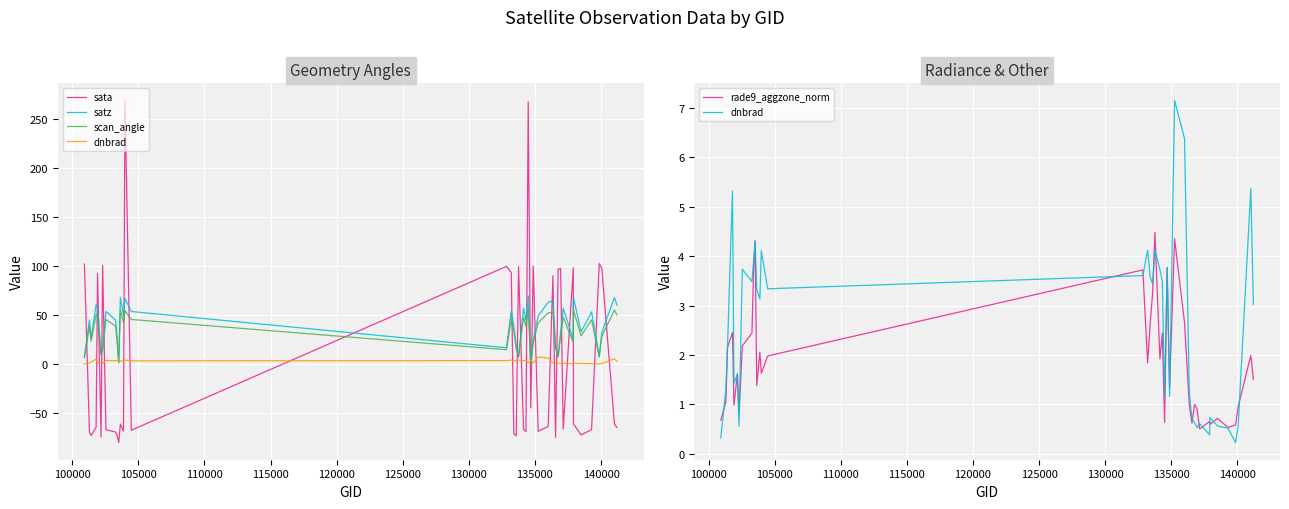

What are all the series names shown in the legend?

sata, satz, scan_angle, dnbrad, rade9_aggzone_norm